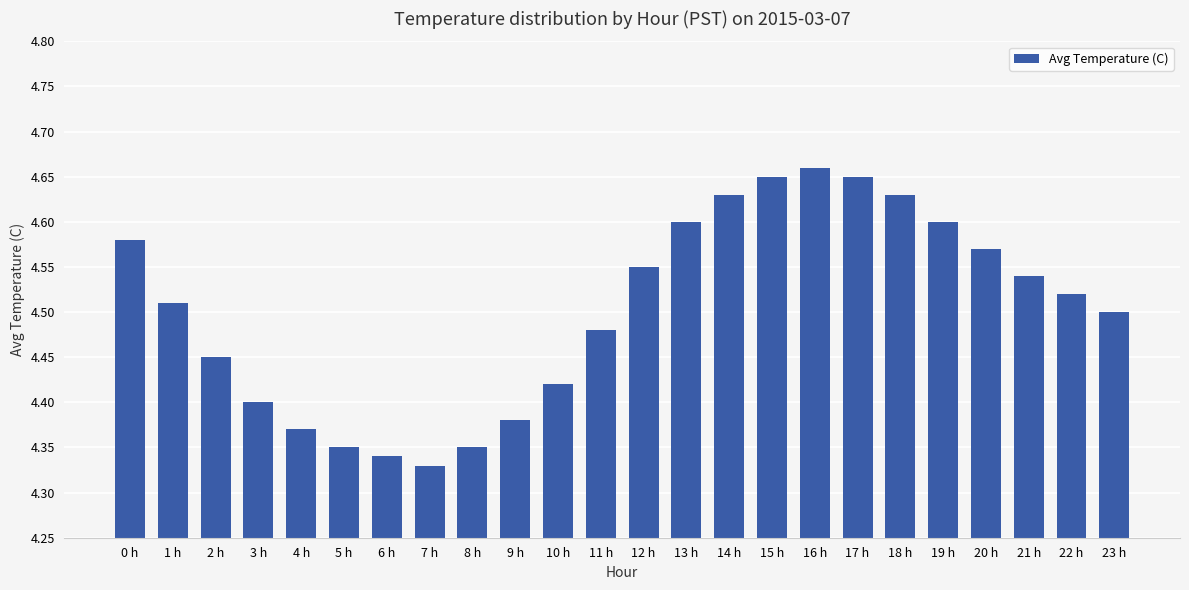

Which has a higher value, 18 h or 2 h?

18 h